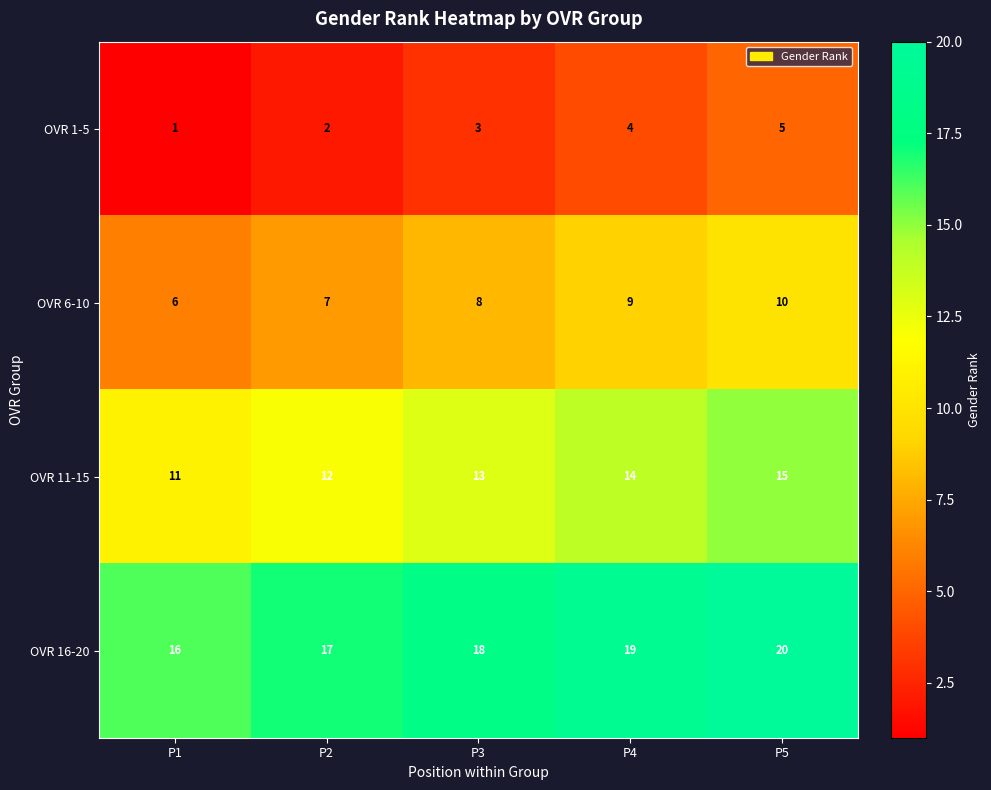

What is the maximum value shown in the chart?

20